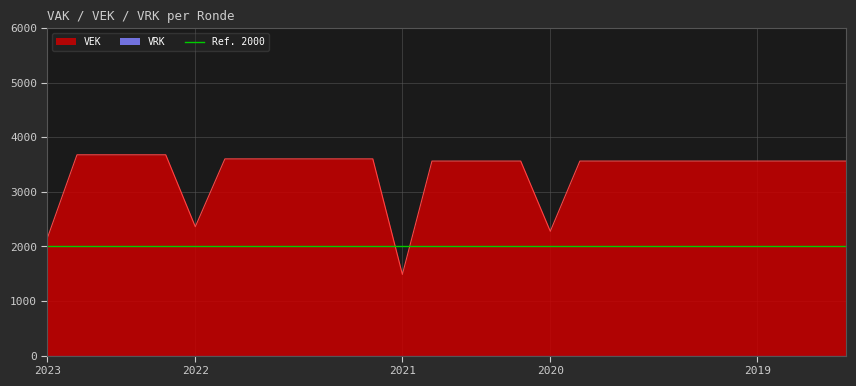

What is the maximum value for VEK?

3680